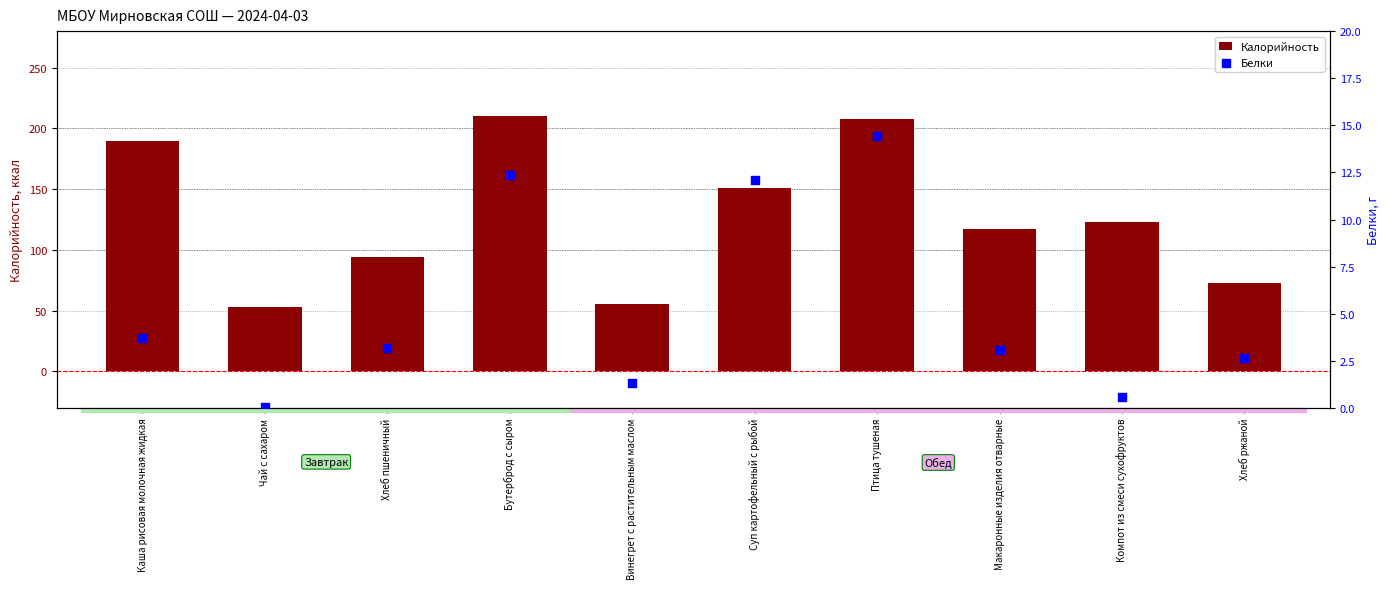

Which series has the largest total across all categories?

Калорийность